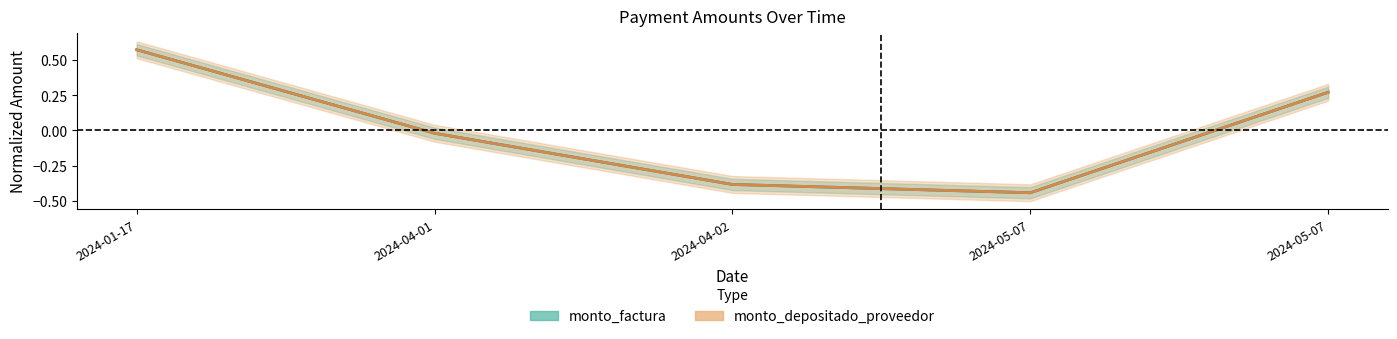

The monto_depositado_proveedor series shows -0.4 at 2024-04-02. True or false?

True